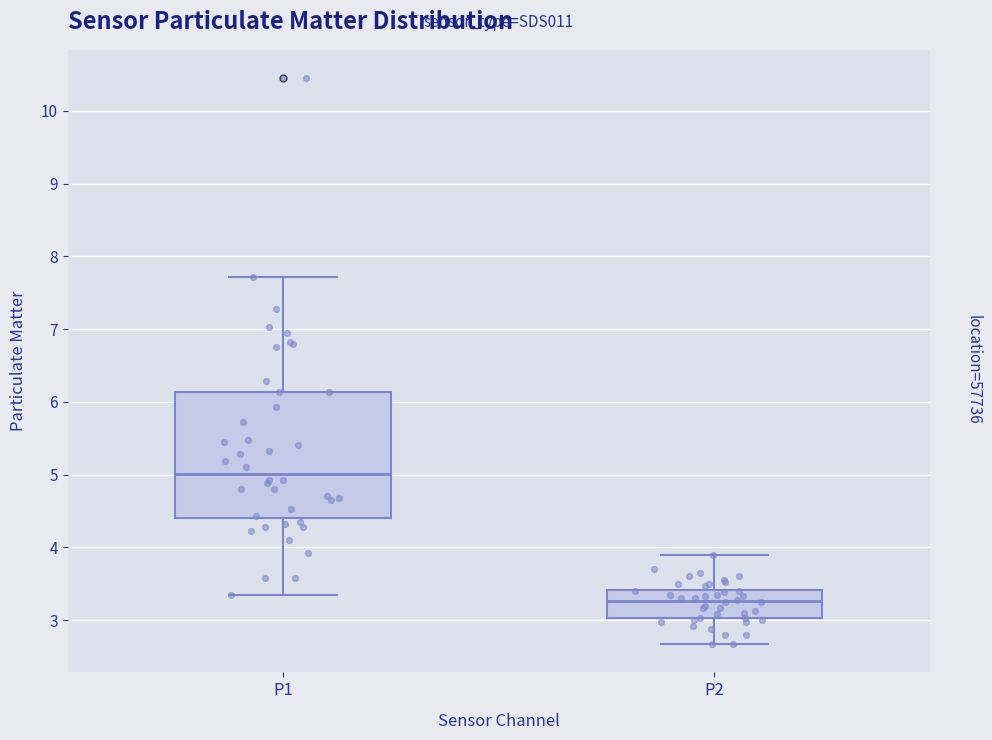

Which box is the tallest, from its lower edge to its upper edge?

P1